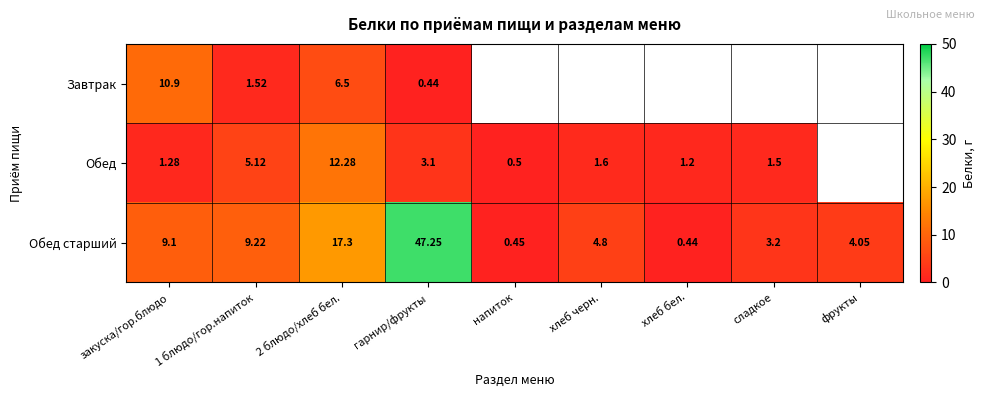

At which label does Обед старший reach its minimum?

хлеб бел.